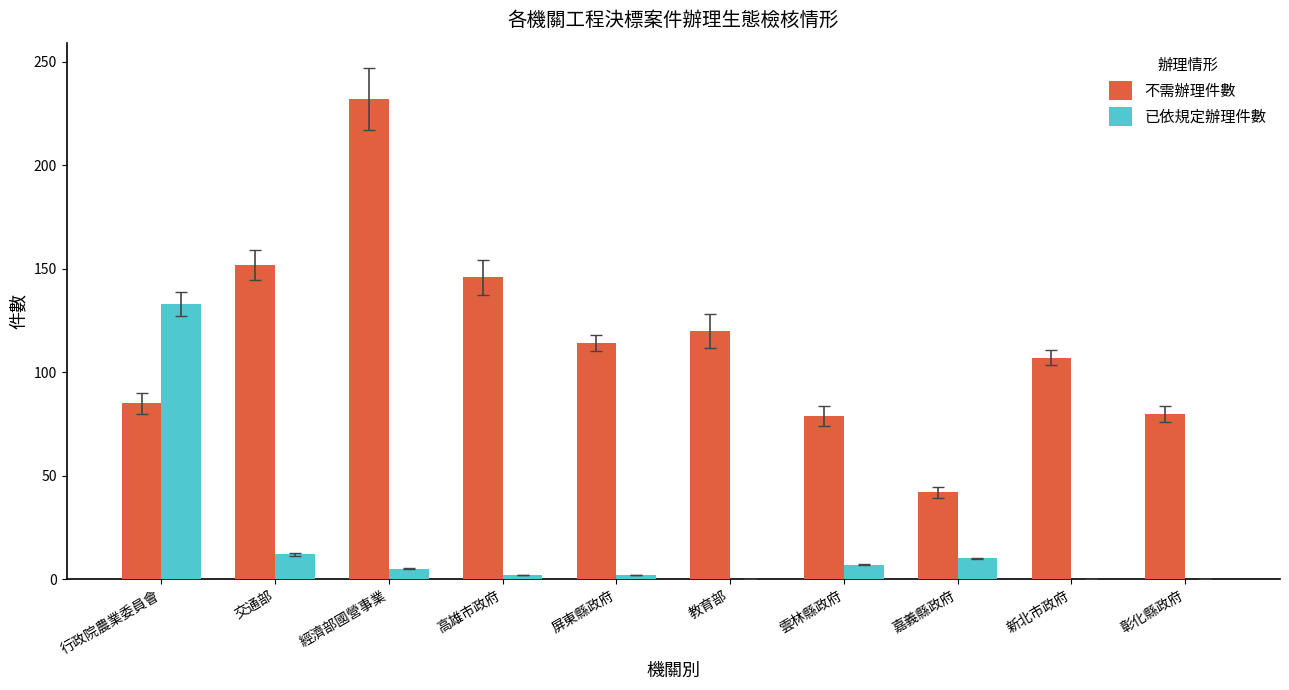

What is the spread (max minus min) of values at 屏東縣政府?

112